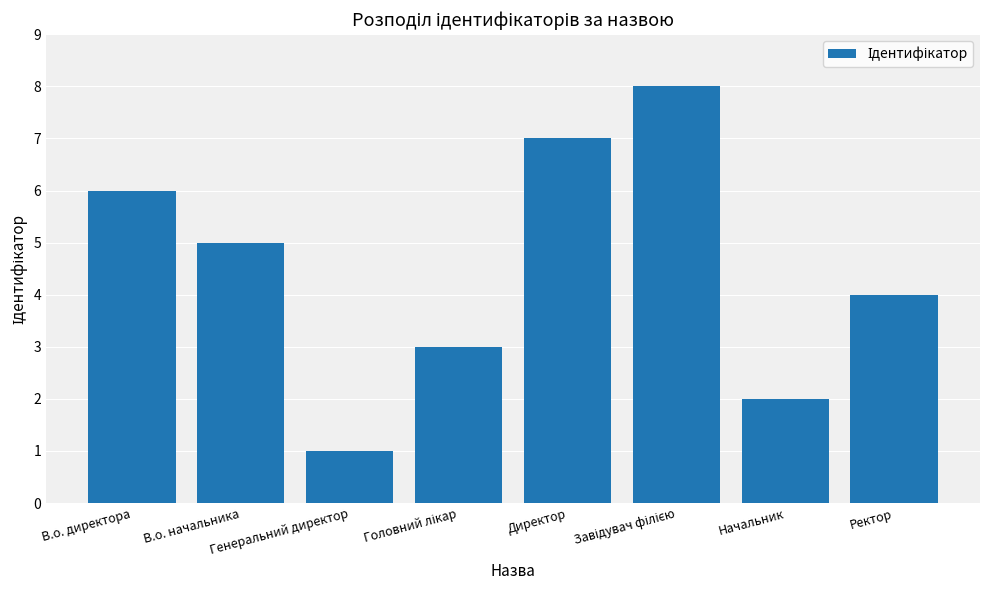

True or false: the data shows 7 at Директор.

True